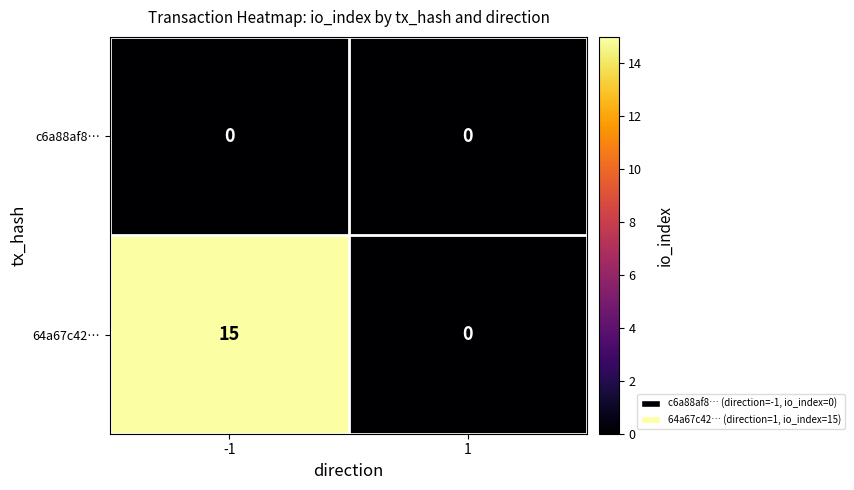

What is the sum of all 64a67c42… values?

15